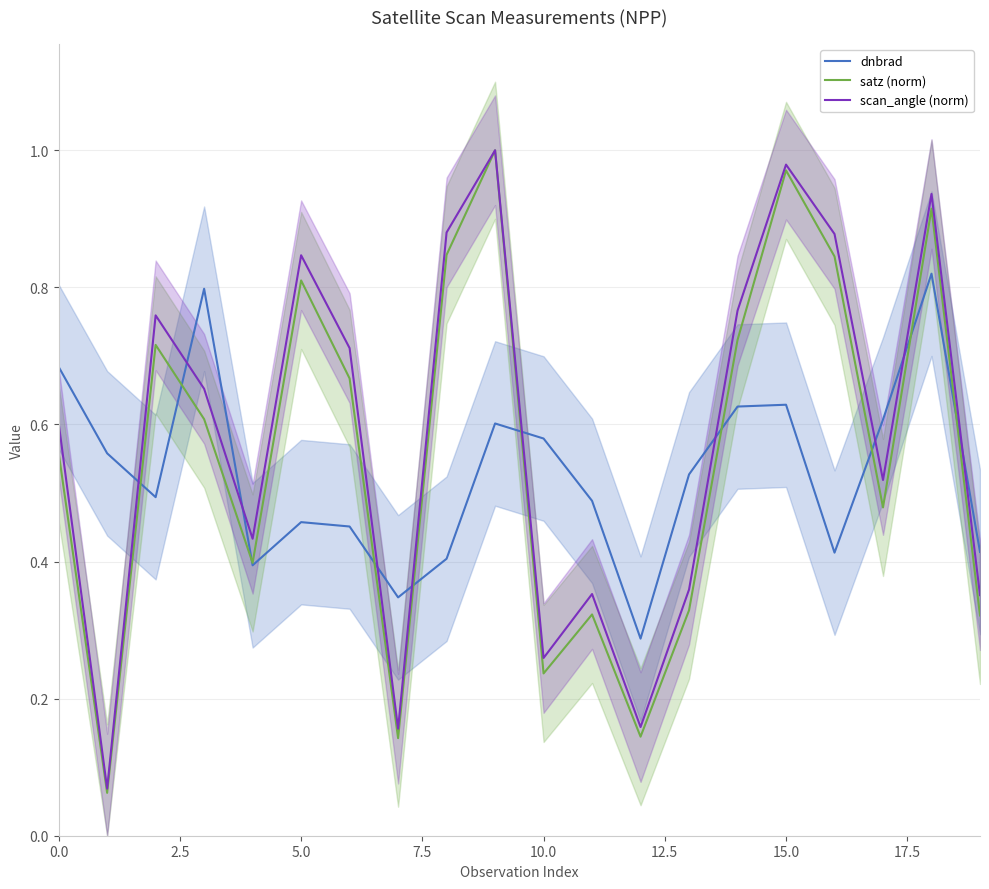

What is the value of the scan_angle (norm) point at the 20th from the left?

0.4